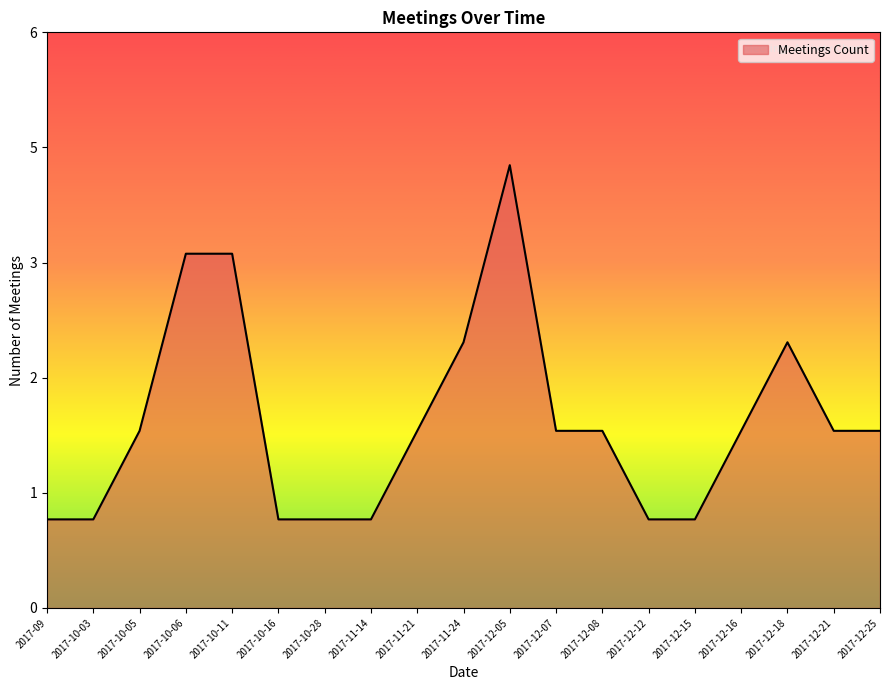

Which category has the highest value across all series?

2017-12-05